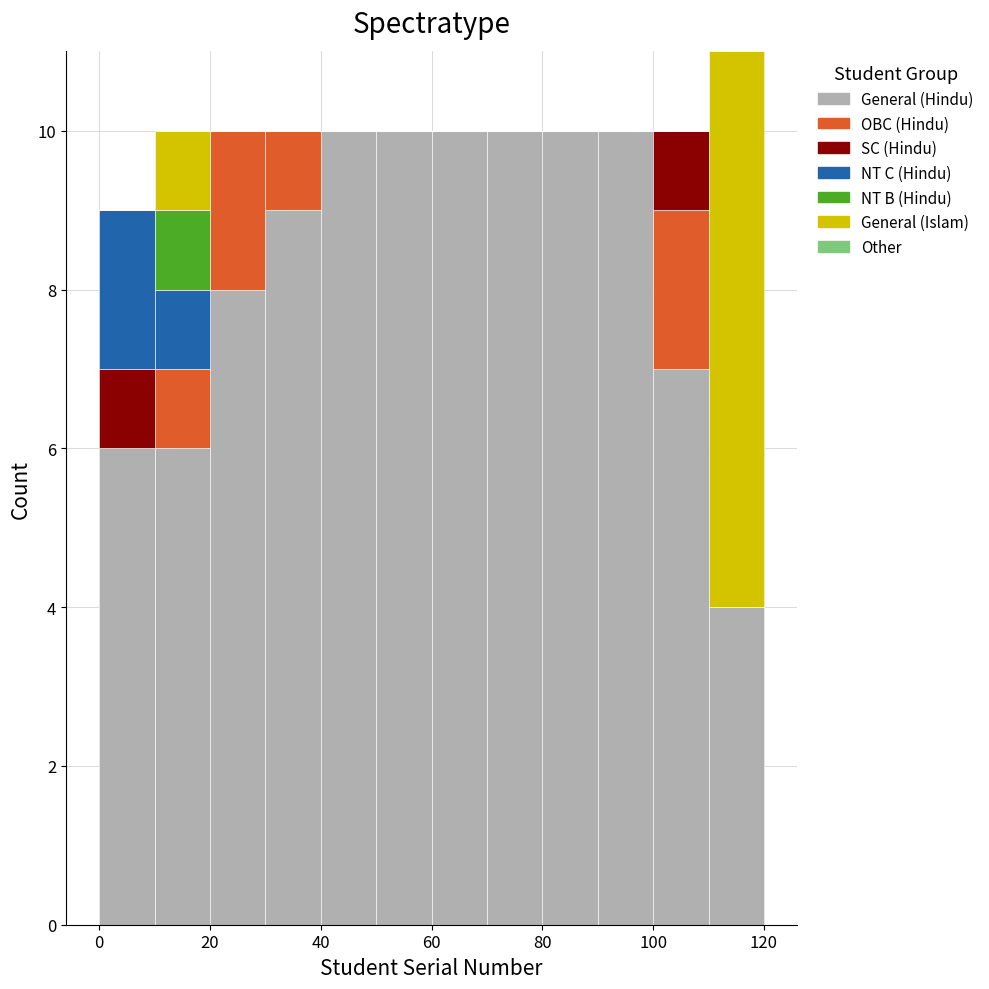

Reading left to right, list every stacked bar in this chart as the range it spans on the x-axis followed by its total height. The values are not printed on the chart, so give them approximately, as read against the axis.

0 to 10: 9
10 to 20: 10
20 to 30: 10
30 to 40: 10
40 to 50: 10
50 to 60: 10
60 to 70: 10
70 to 80: 10
80 to 90: 10
90 to 100: 10
100 to 110: 10
110 to 120: 11